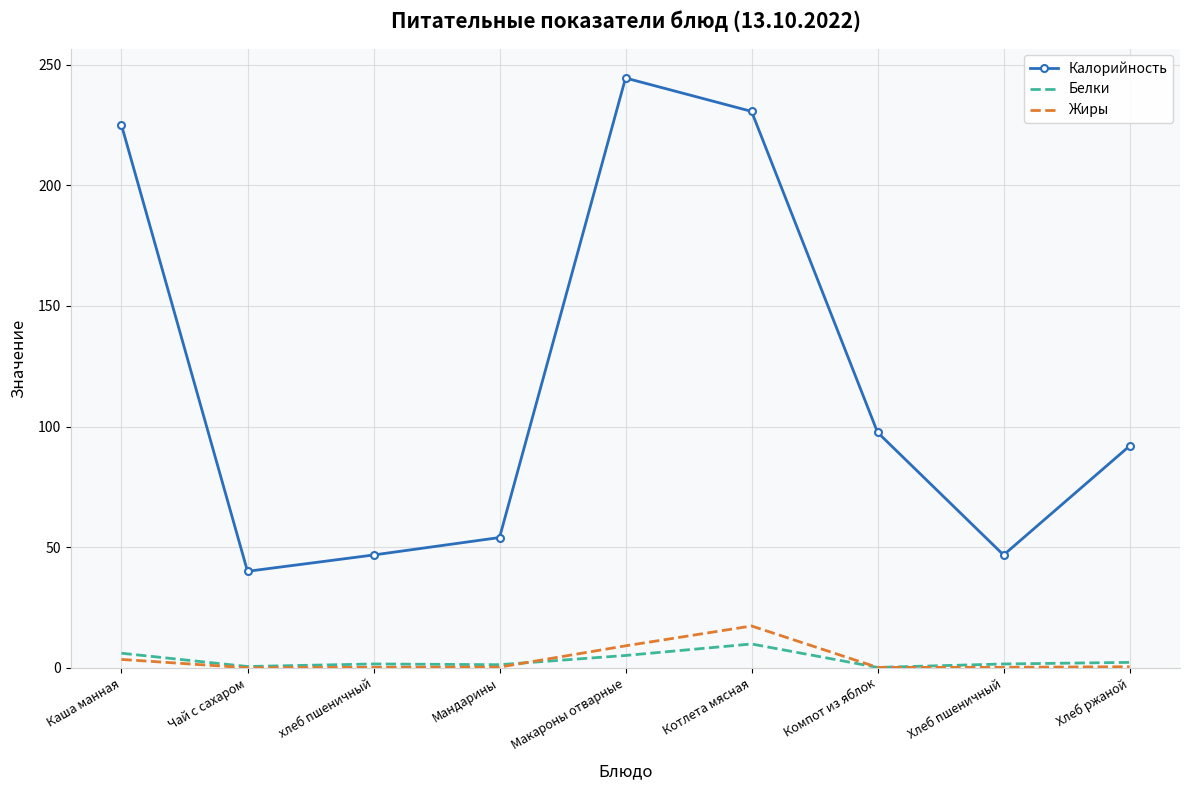

Which series changed the most between Чай с сахаром and Хлеб ржаной?

Калорийность